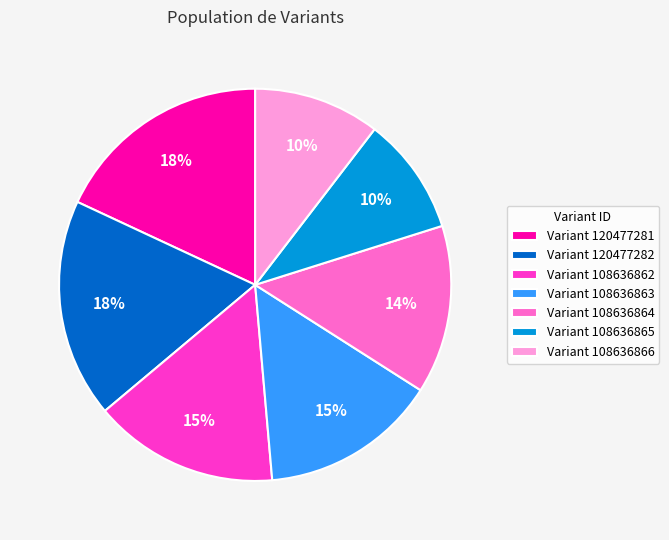

The Variant 108636863 slice represents 15% of the pie. True or false?

True